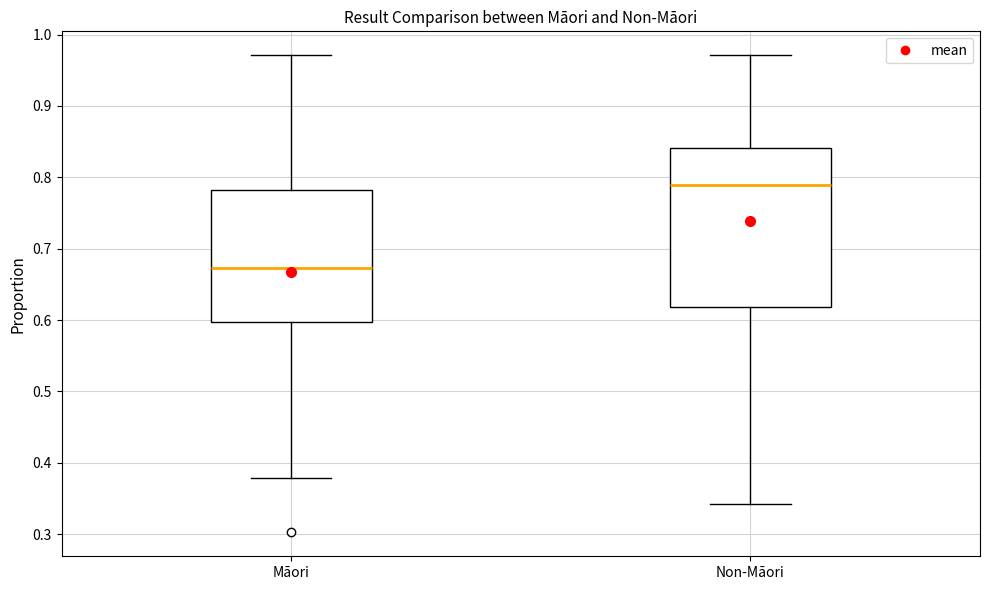

Reading left to right, read every box against the y-axis: the position of its median line, the range the box covers, and the ends of its whiskers. The values are not printed on the chart, so give them approximately, as read against the axis.

Māori: median 0.67, box 0.60 to 0.78, whiskers 0.38 to 0.97
Non-Māori: median 0.79, box 0.62 to 0.84, whiskers 0.34 to 0.97